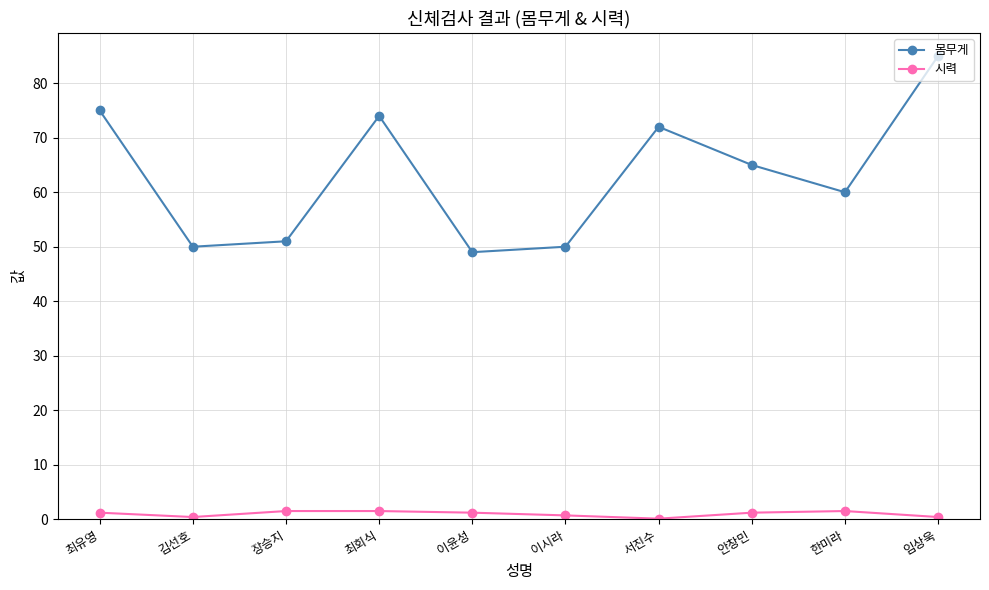

What is the greatest value displayed?

85.0